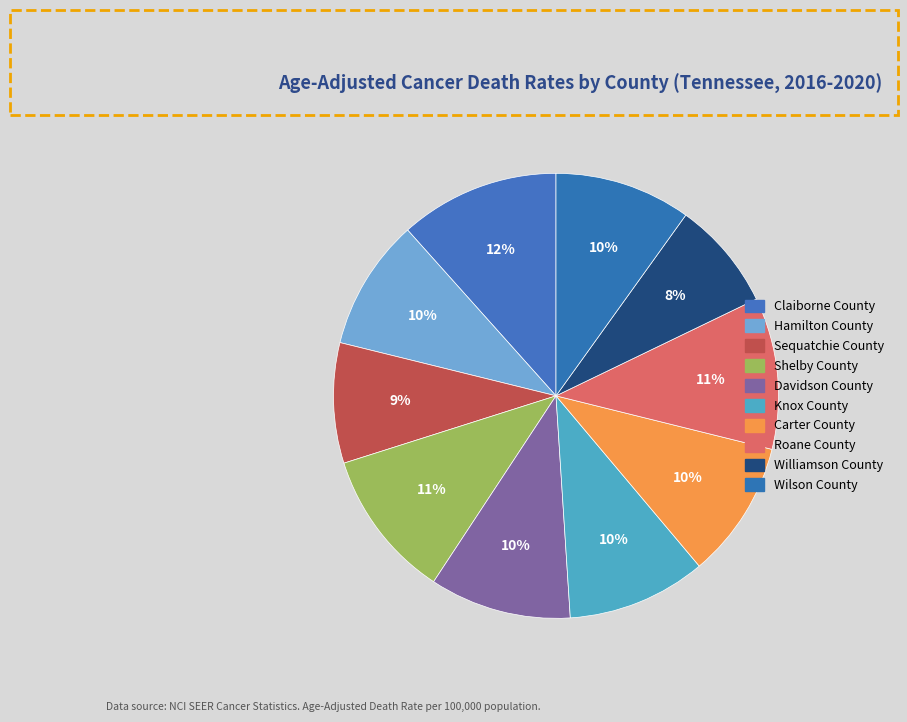

To the nearest percent, what is the difference between the largest and smallest slice percentages?

4%